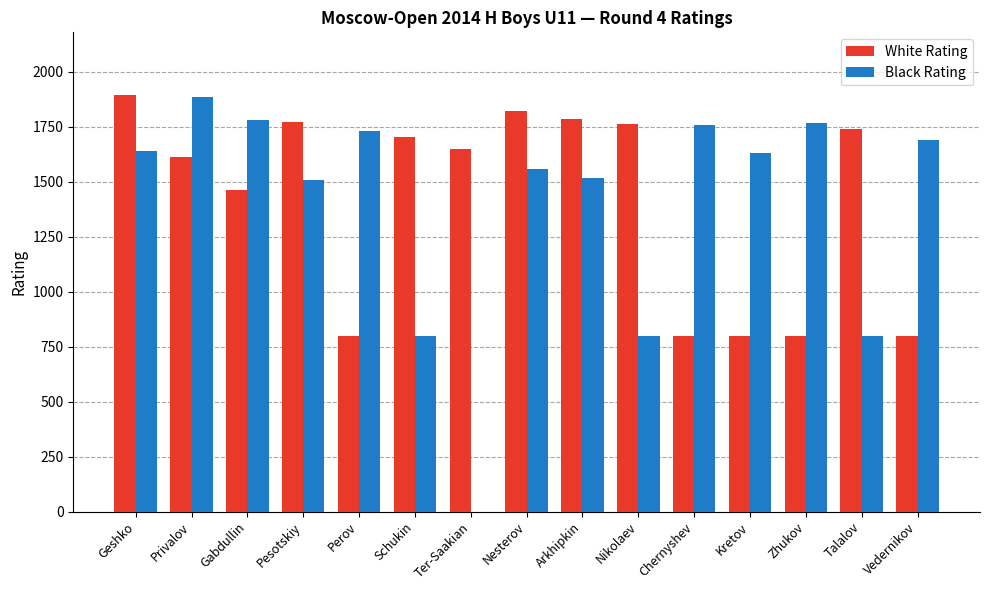

How many series are shown in this chart?

2